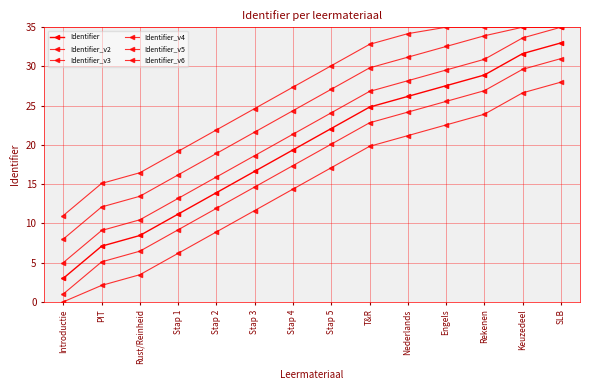

Which has a higher value, Nederlands or T&R?

Nederlands